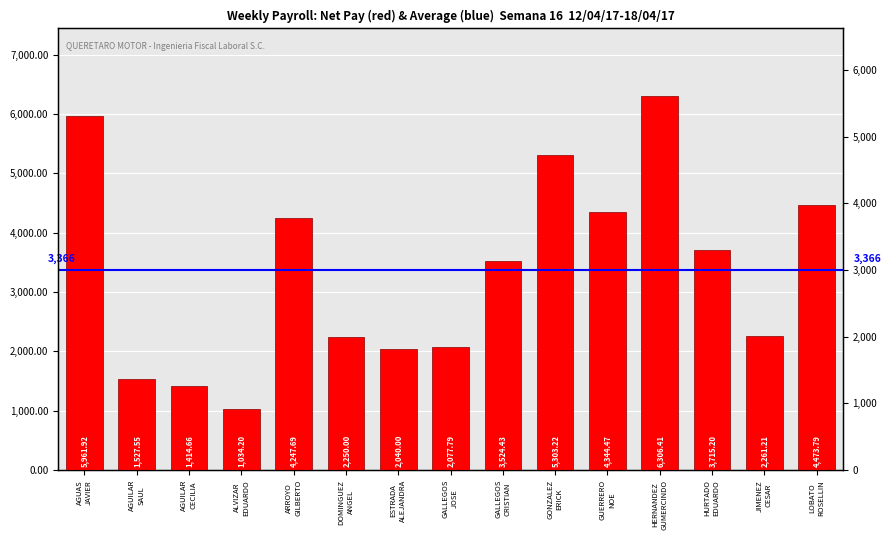

Is it true that the value at GALLEGOS
CRISTIAN is 3524.4?

True